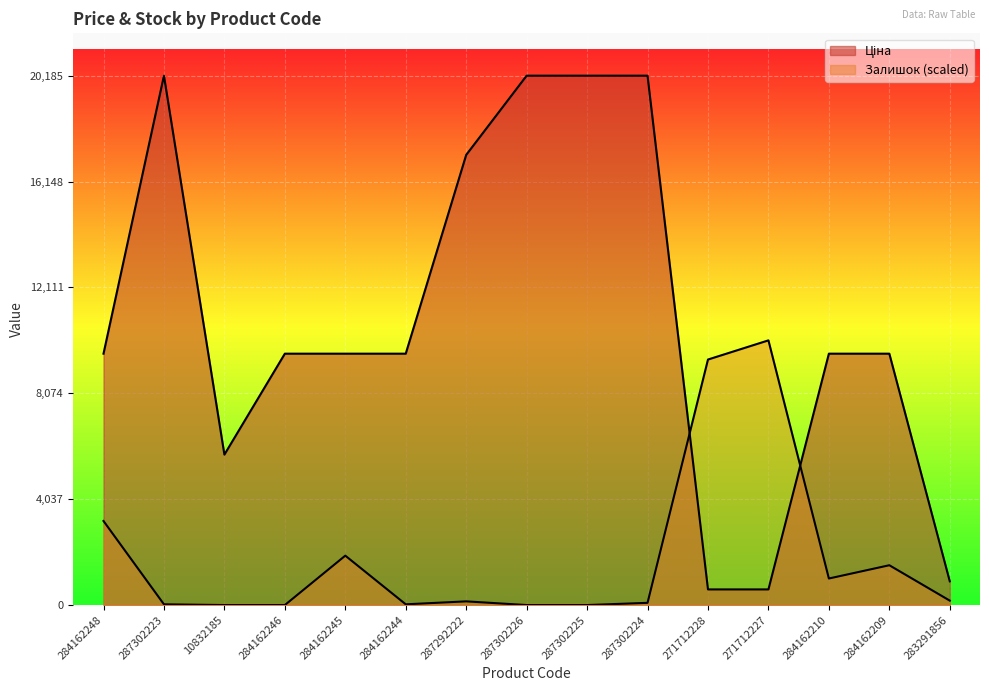

What is the value of the Ціна point at the 6th from the left?

9585.4